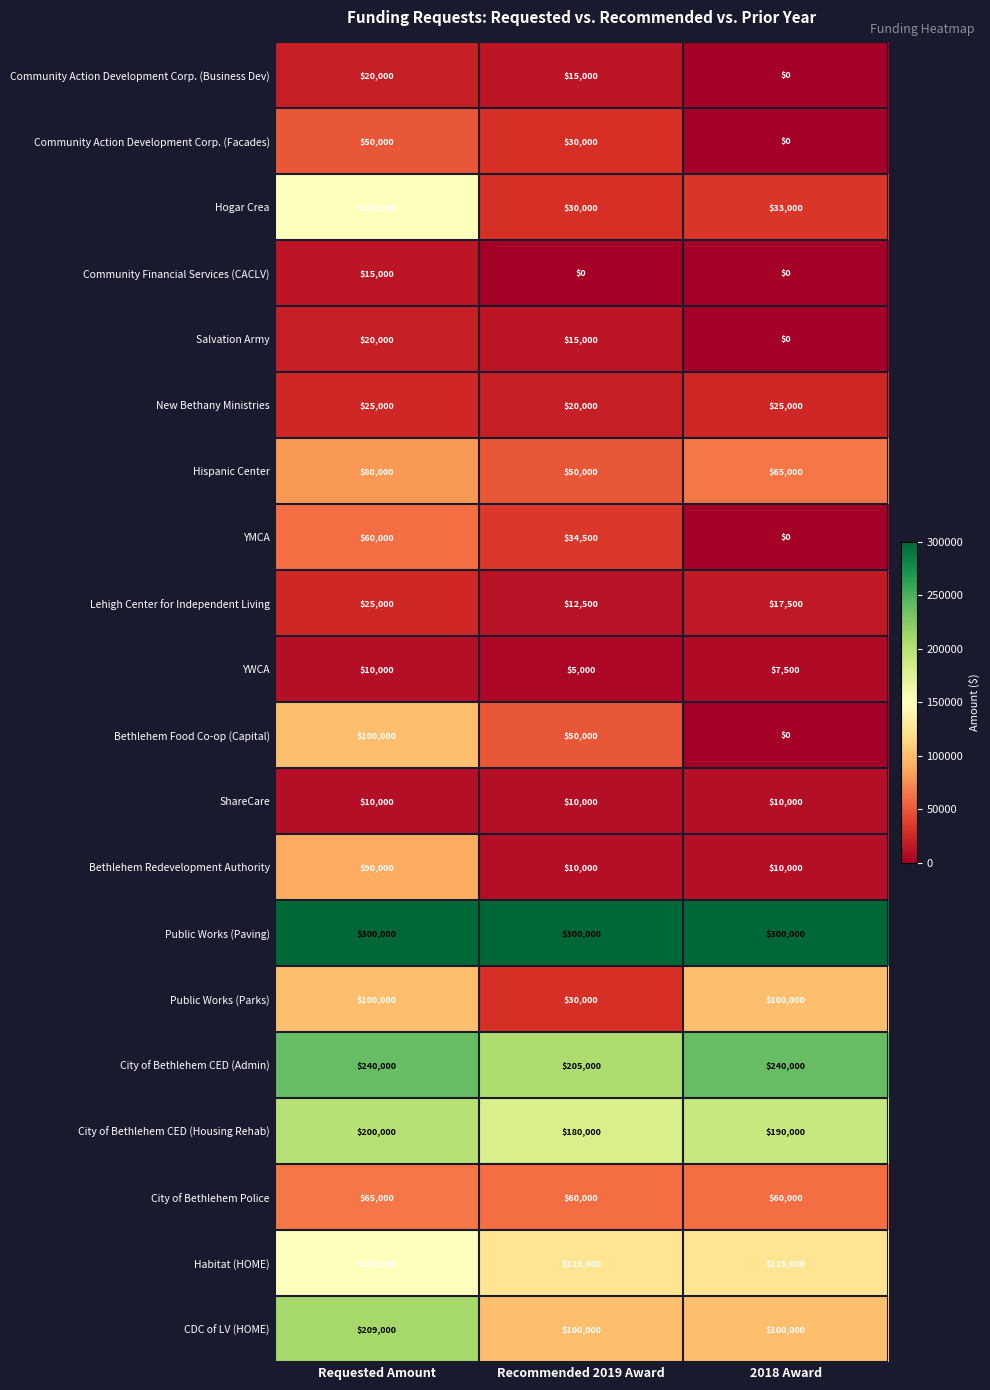

What is the difference between the Community Action Development Corp. (Business Dev) values at Recommended 2019 Award and Requested Amount?

5000